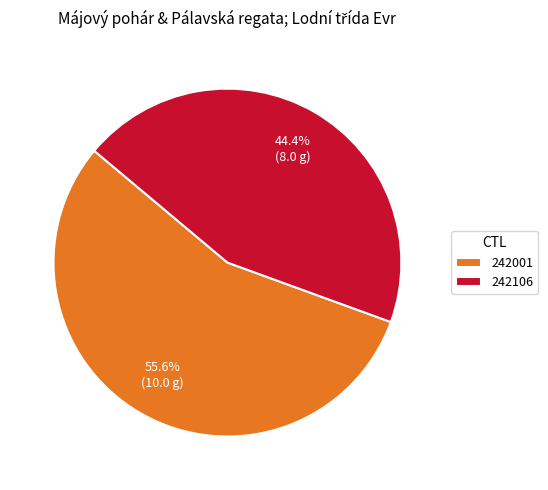

Is there a majority slice in this chart?

Yes